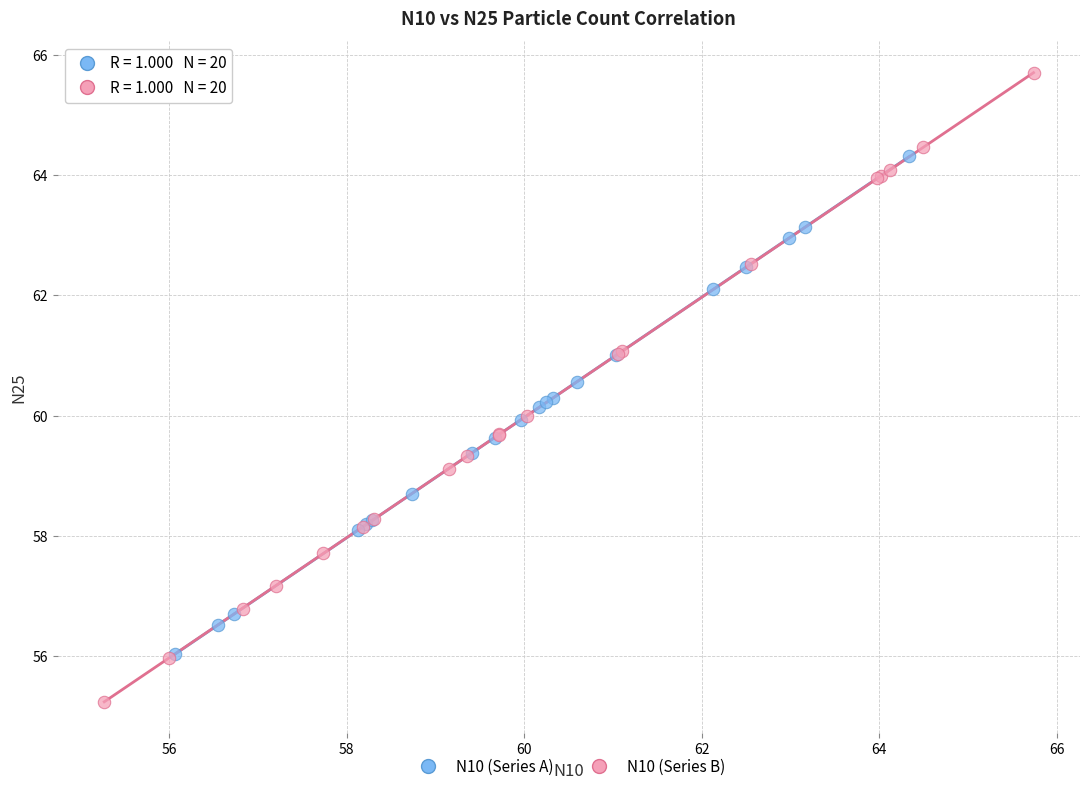

Which series has the widest spread of Y values?

N10 (Series B)